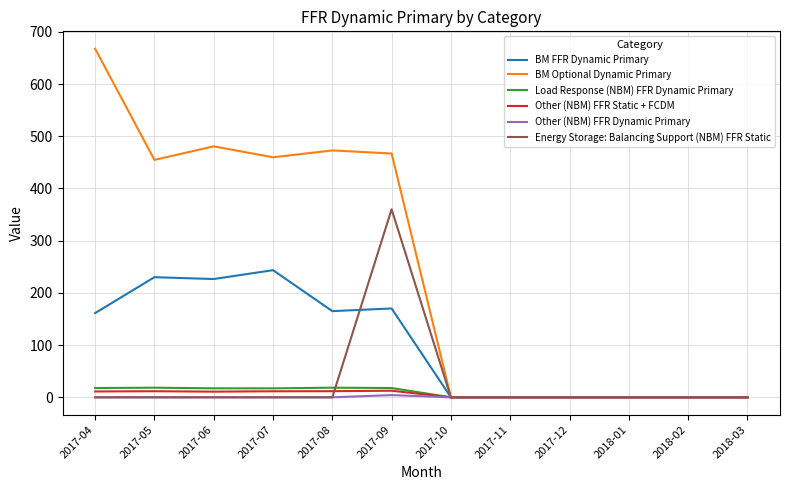

The value of Load Response (NBM) FFR Dynamic Primary at 2018-02 is 0.0. True or false?

True